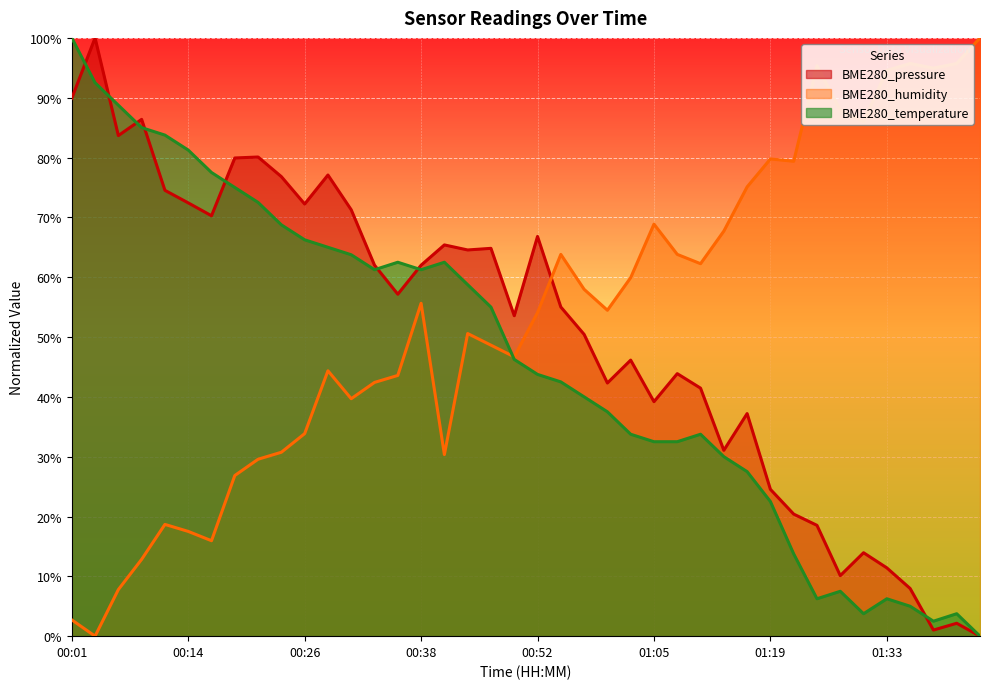

Is the value of BME280_temperature at 00:46 greater than the value of BME280_pressure at 01:10?

Yes